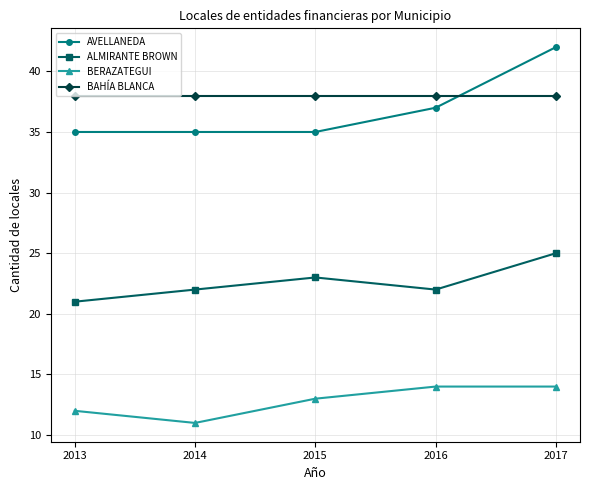

Is this an area chart (filled region under the line)?

No